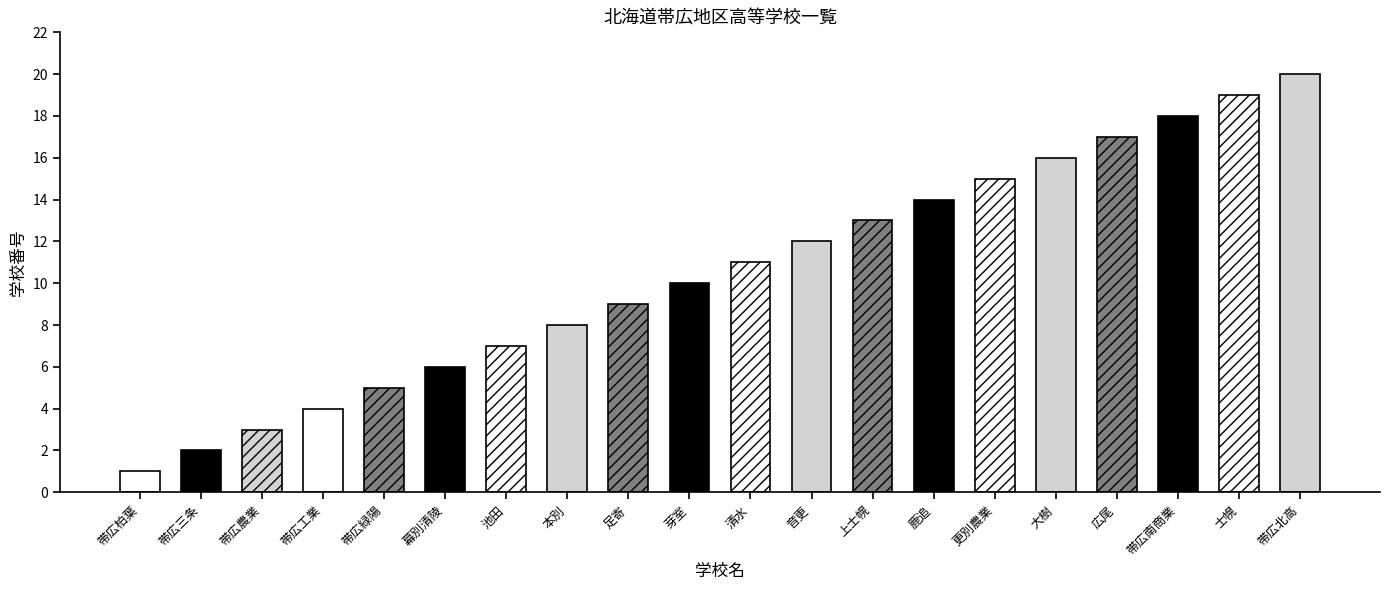

Count the number of data series in this chart.

1